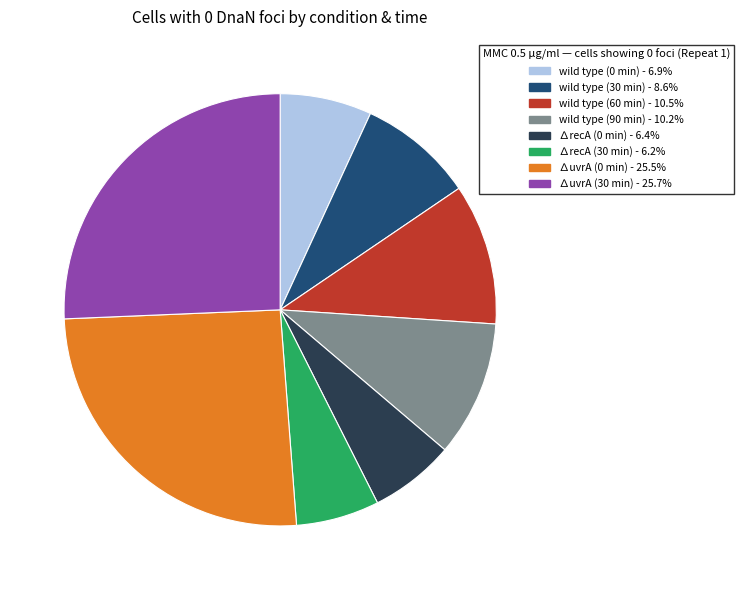

Do wild type (90 min) - 10.2% and wild type (0 min) - 6.9% together represent more than half of the pie?

No